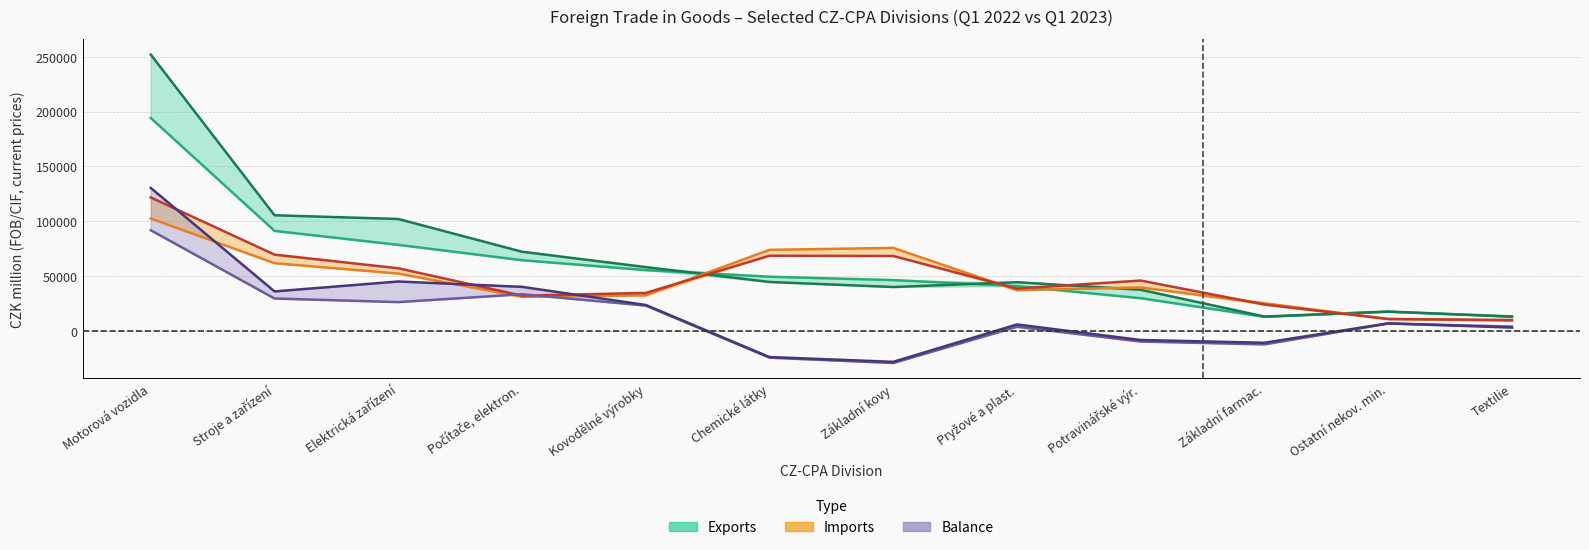

Which category has the lowest value in the Balance 2023 series?

Základní kovy